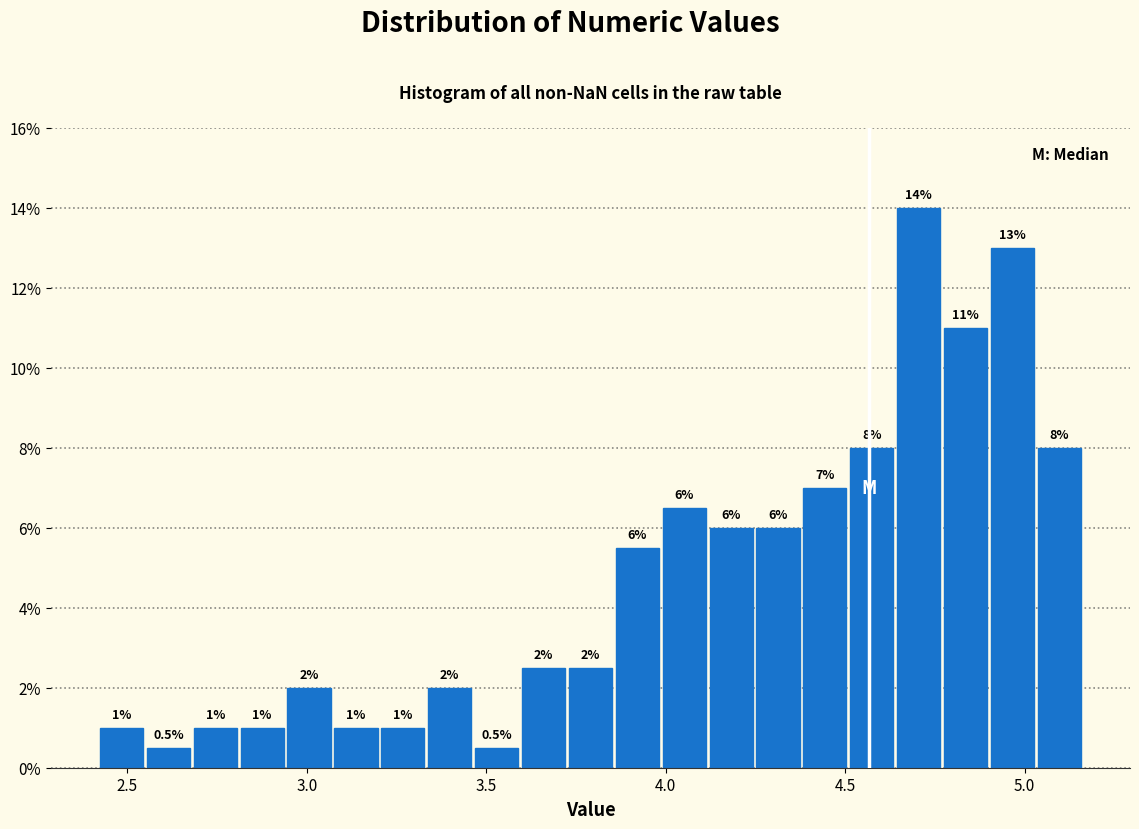

Around what value on the x-axis is the tallest bar? Give the approximate position of its centre, as read against the axis.

4.70